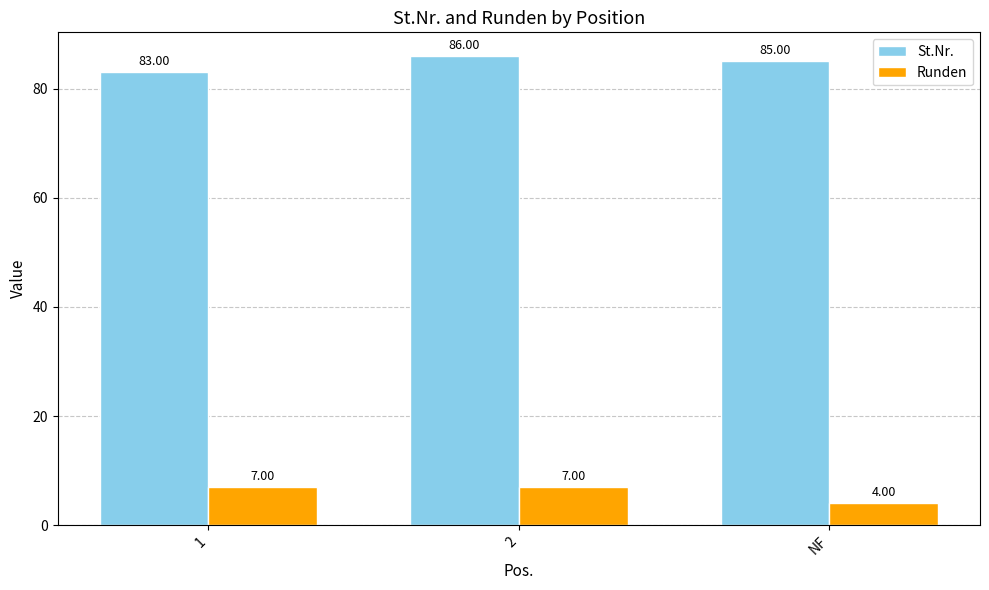

What are all the series names shown in the legend?

St.Nr., Runden